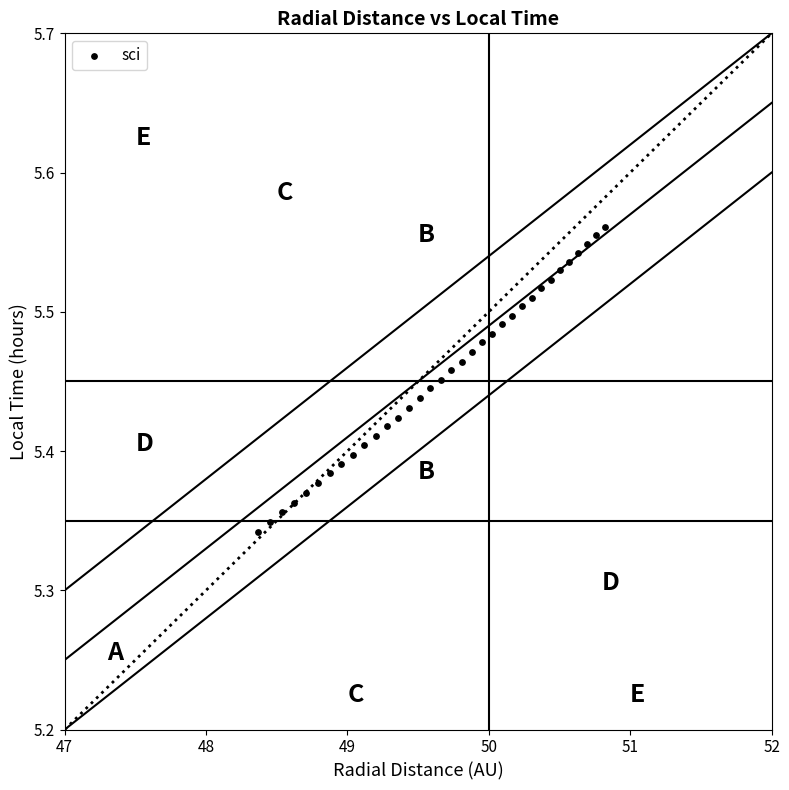

What is the range of X values (max minus min)?

2.5